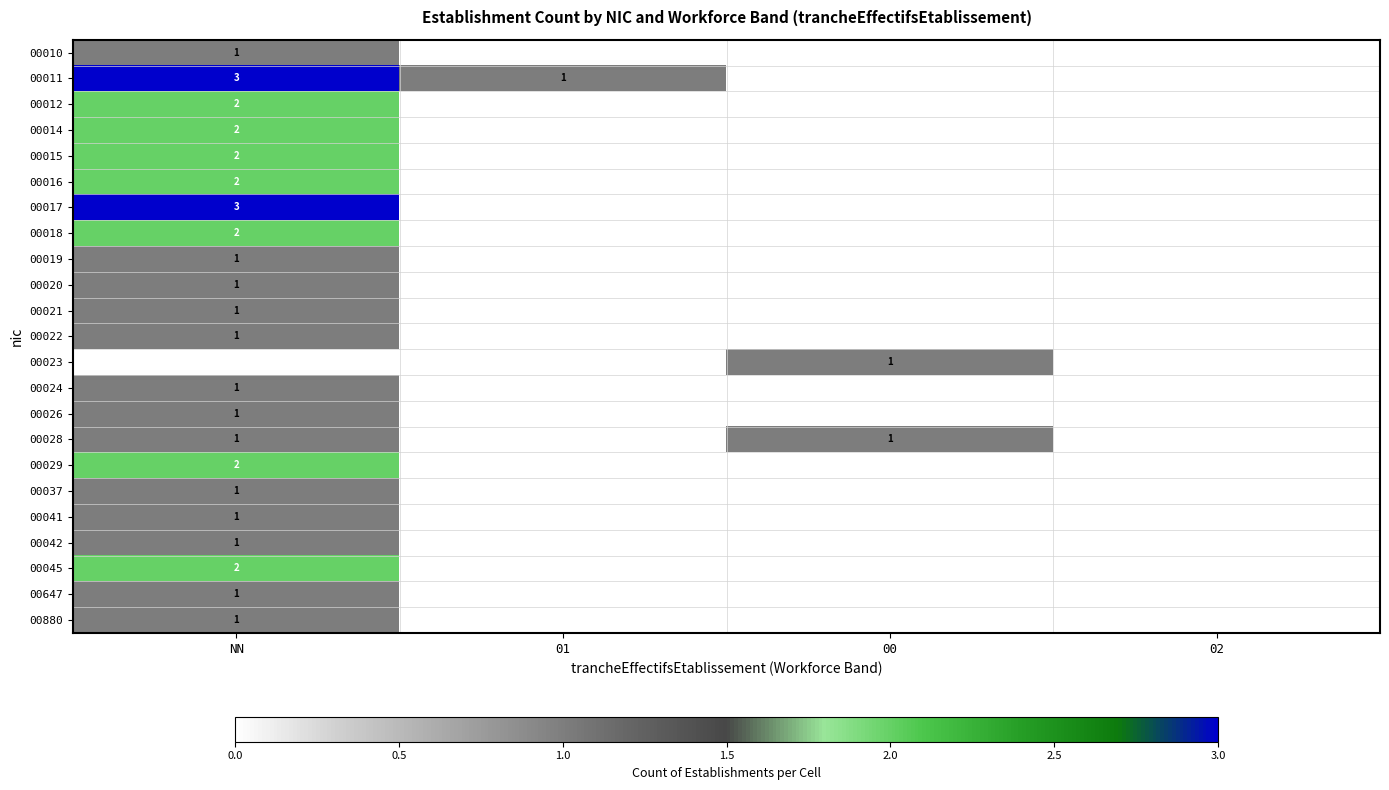

The value of 00022 at NN is 1. True or false?

True